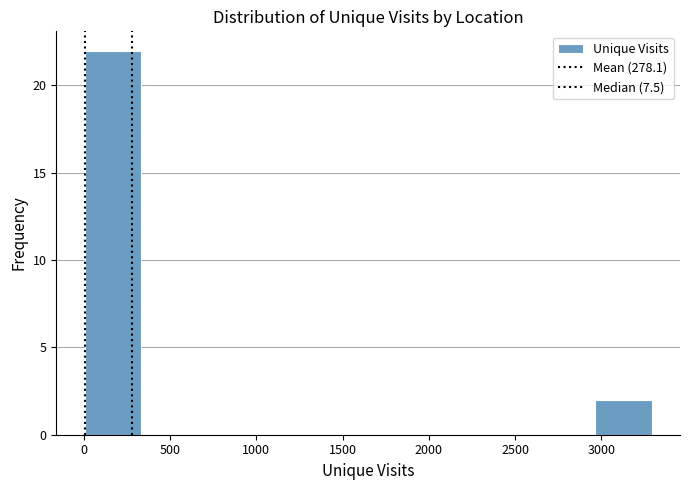

Over which range of the x-axis is the bar tallest?

0 to 350